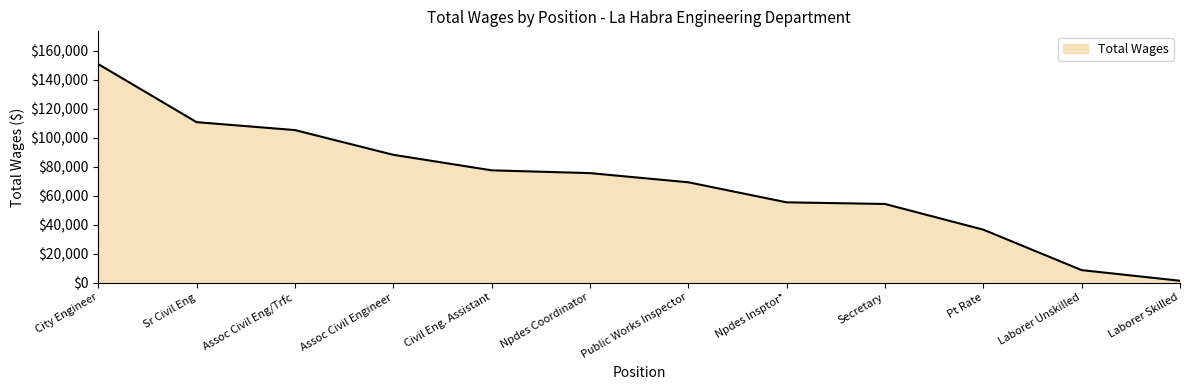

What is the difference between the maximum and minimum values?

149653